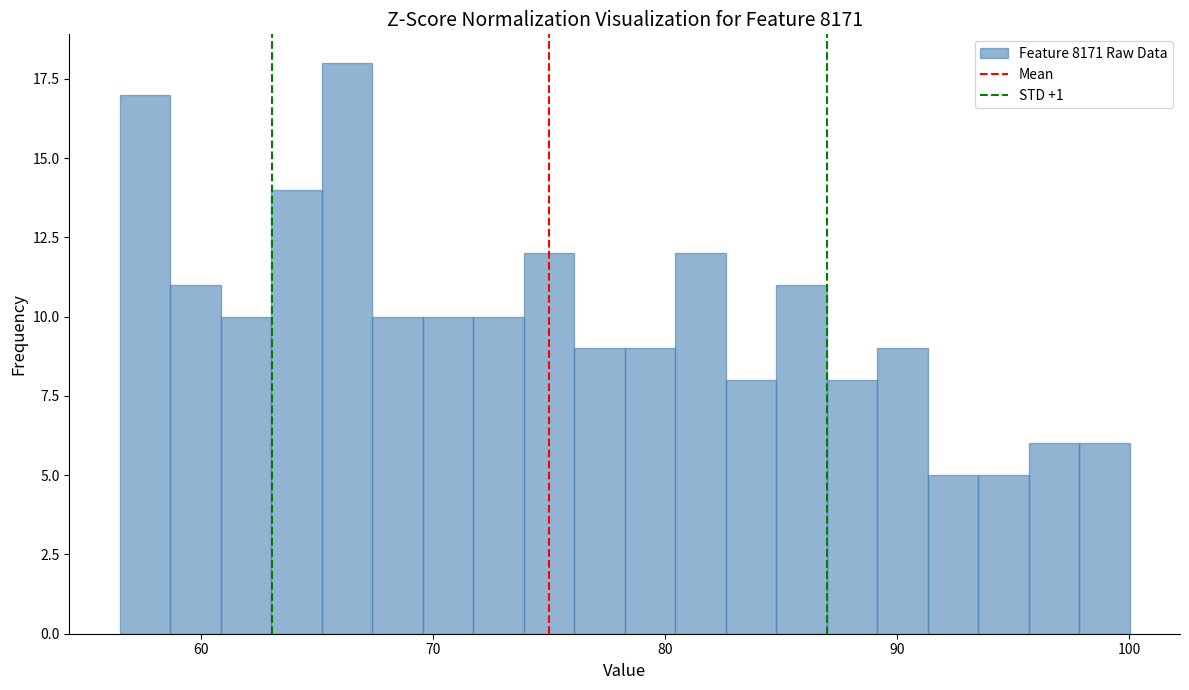

Around what value on the x-axis is the tallest bar? Give the approximate position of its centre, as read against the axis.

66